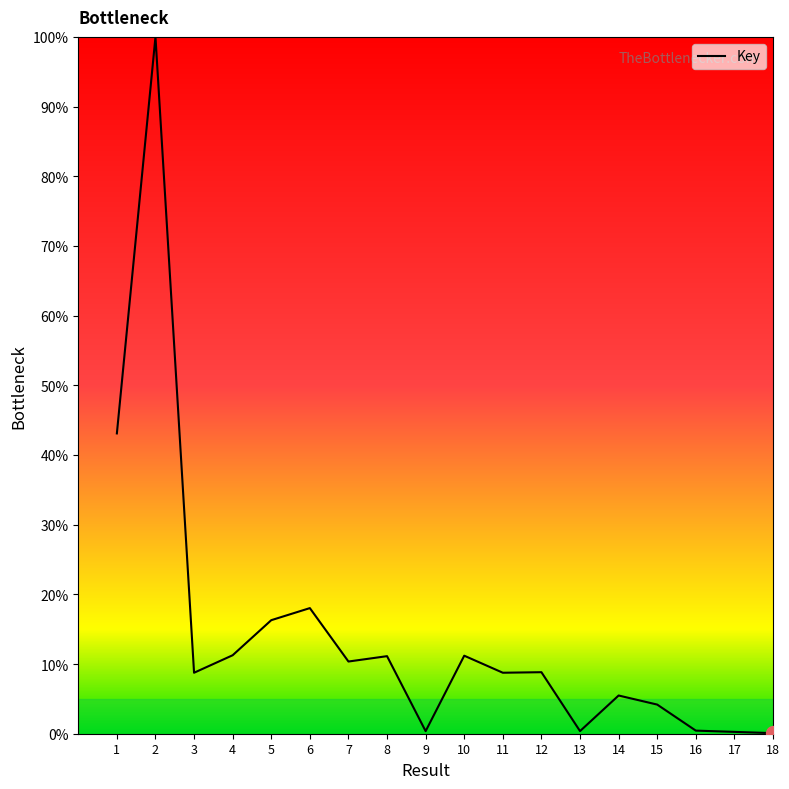

What is the change in value from 5 to 10?

-5.1